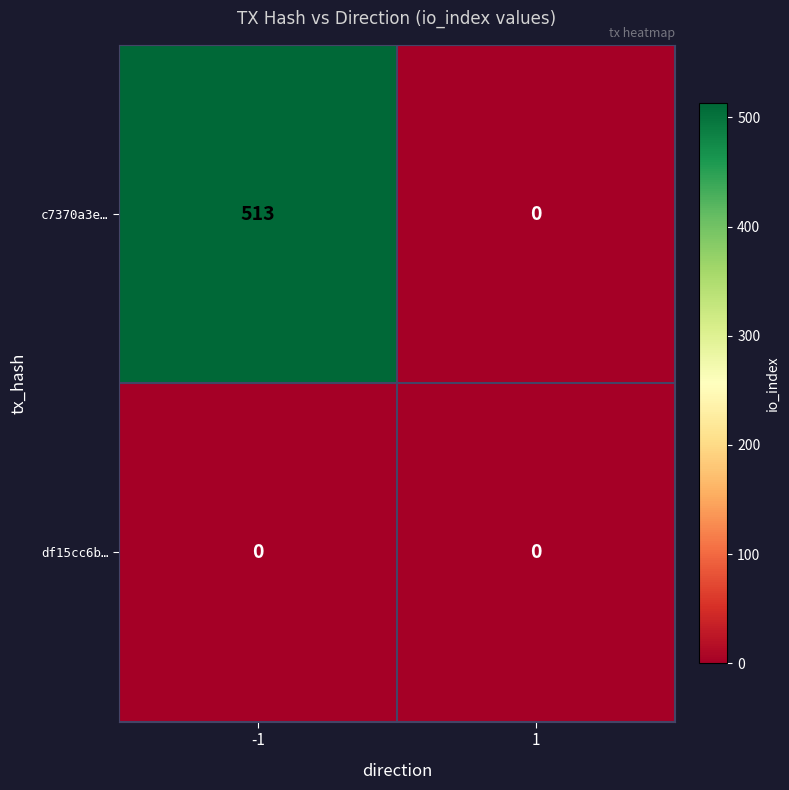

What is the greatest value displayed?

513